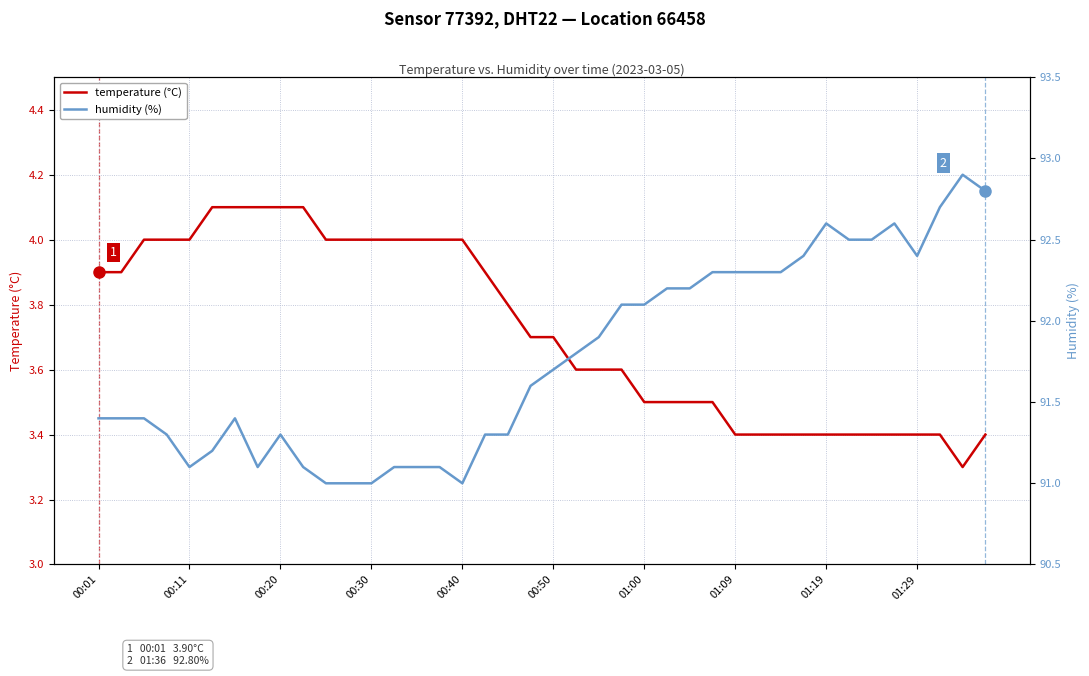

What is the minimum value for temperature (°C)?

3.3